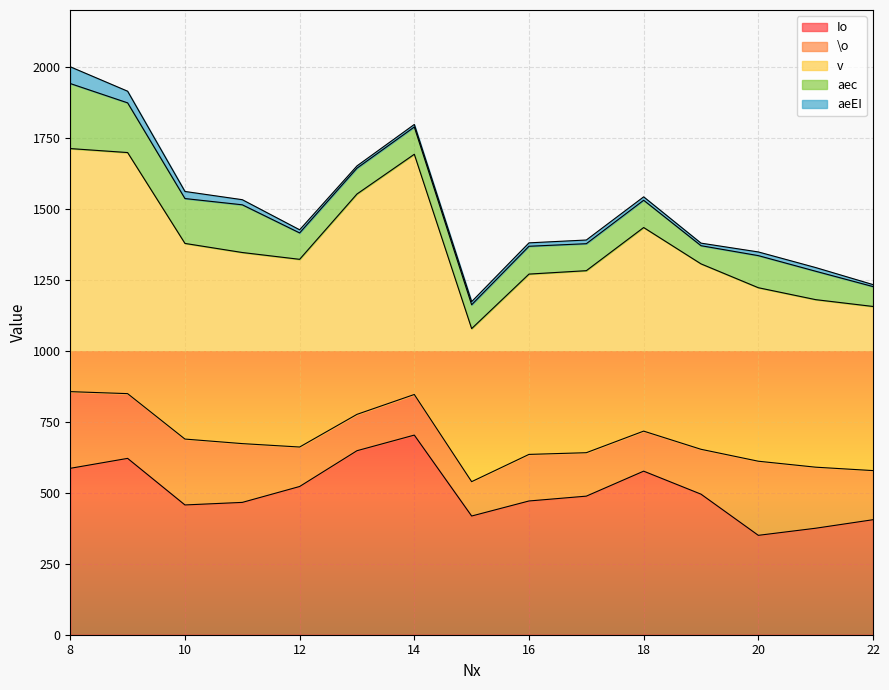

What is the difference between the second highest and minimum values in the \o series?

140